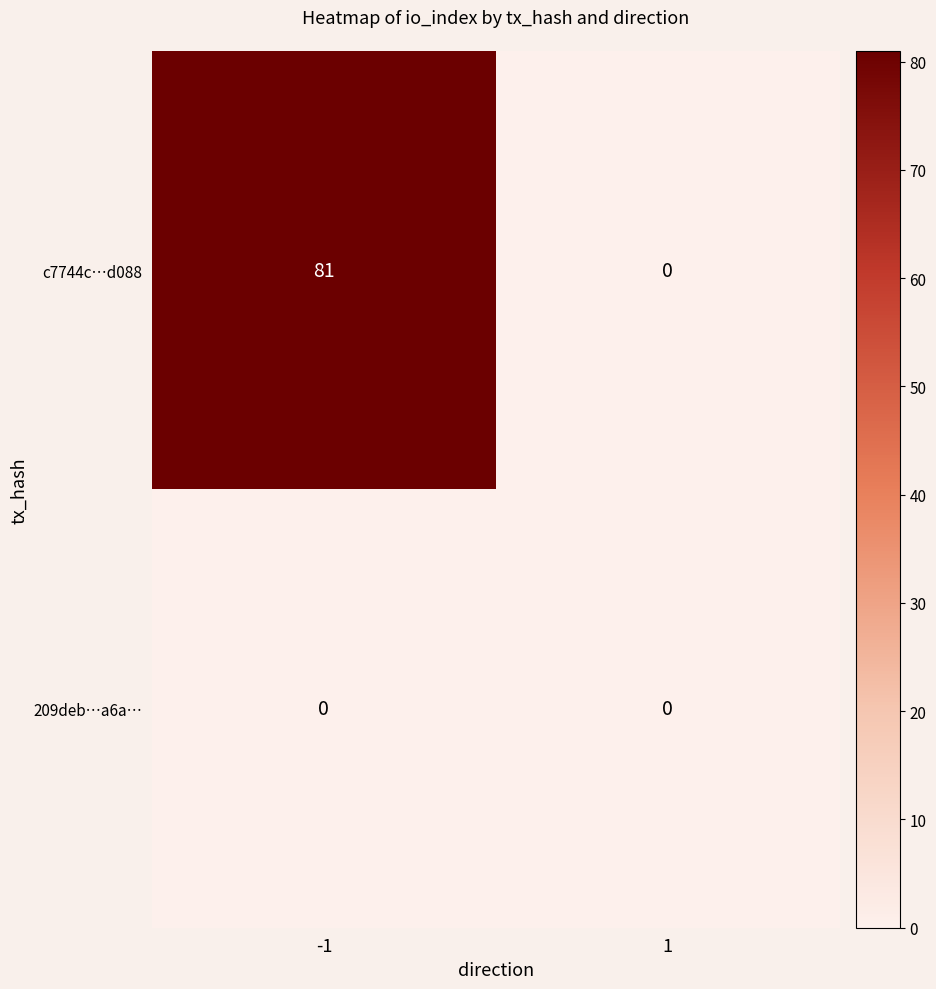

Count the number of data series in this chart.

2